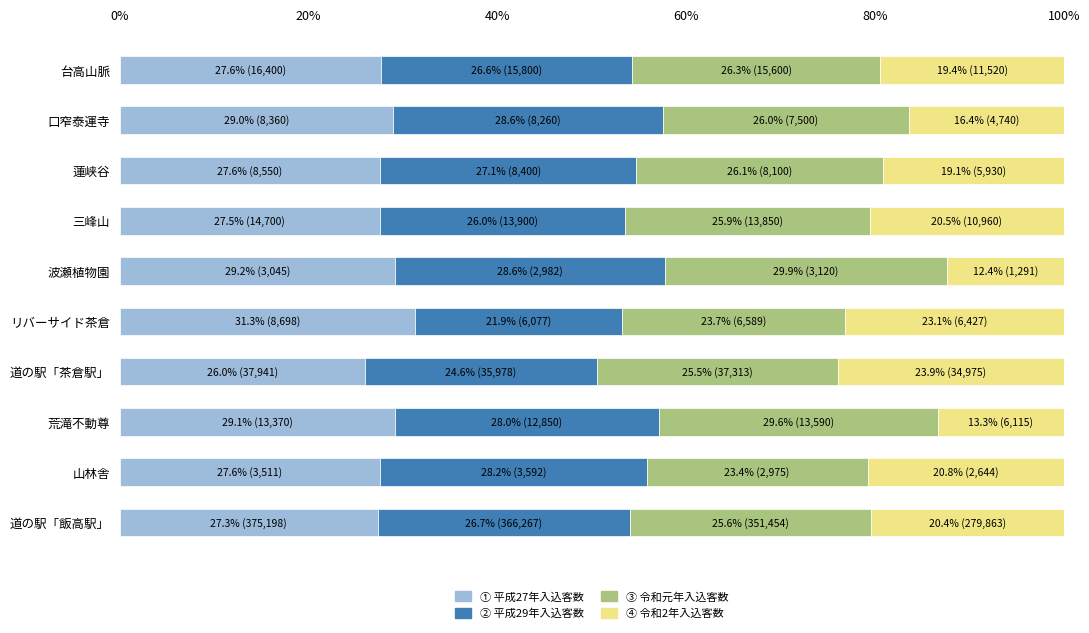

What is the total value across all series at 口窄泰運寺?

100.0